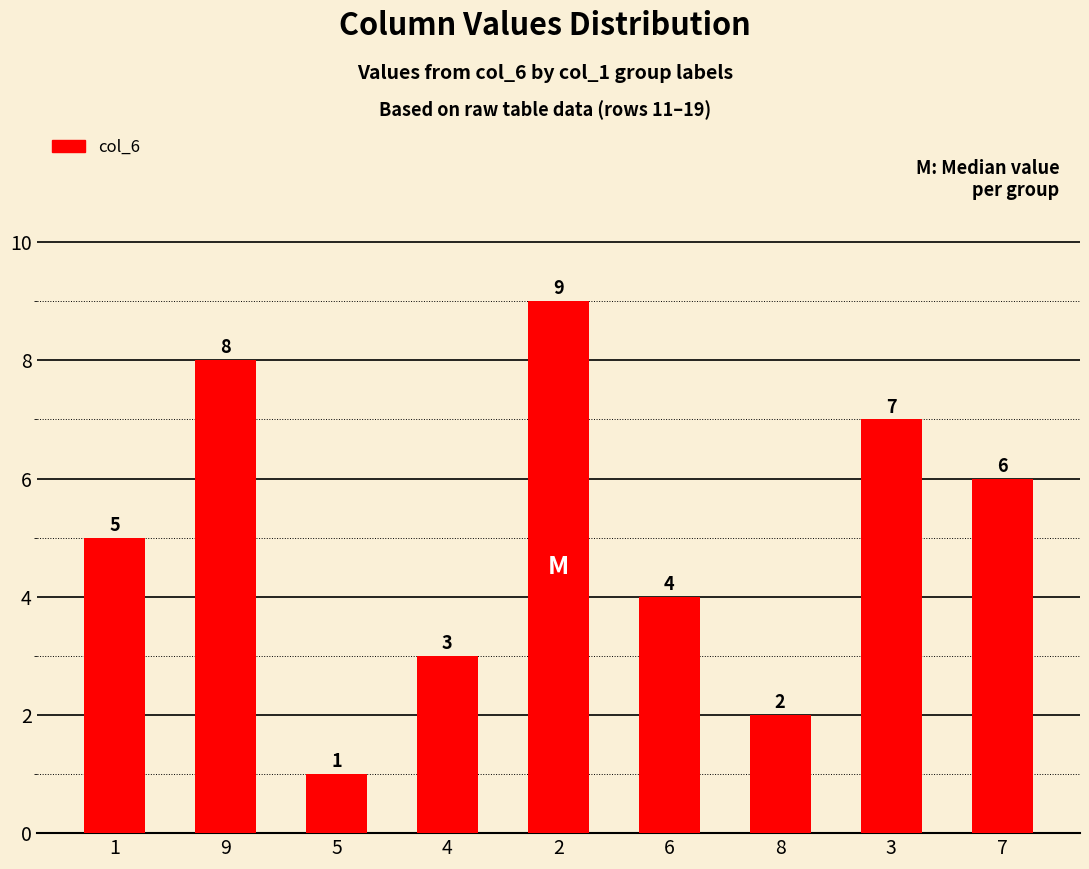

What is the difference between the values at 7 and 3?

1